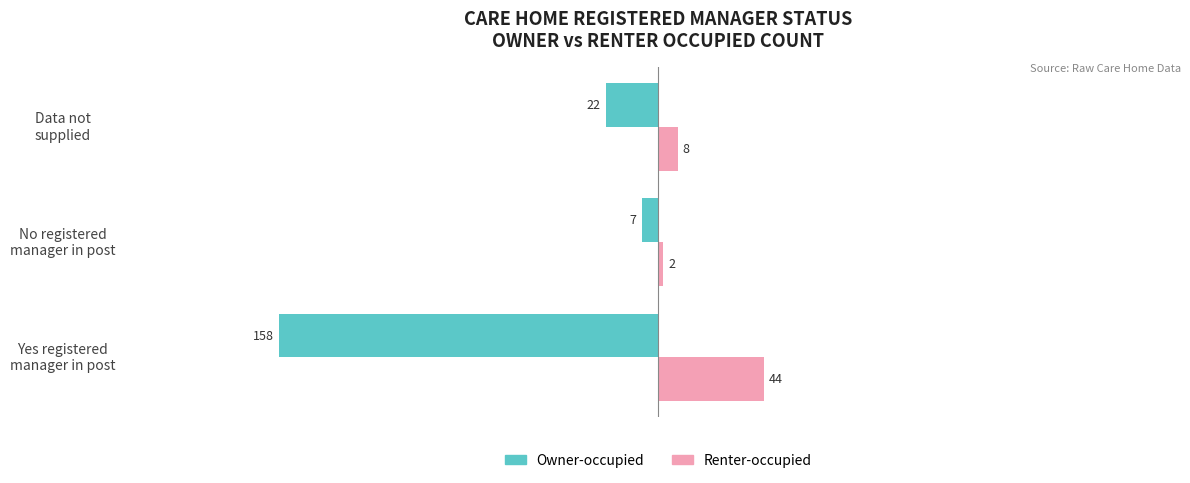

What is the sum of all Renter-occupied values?

54